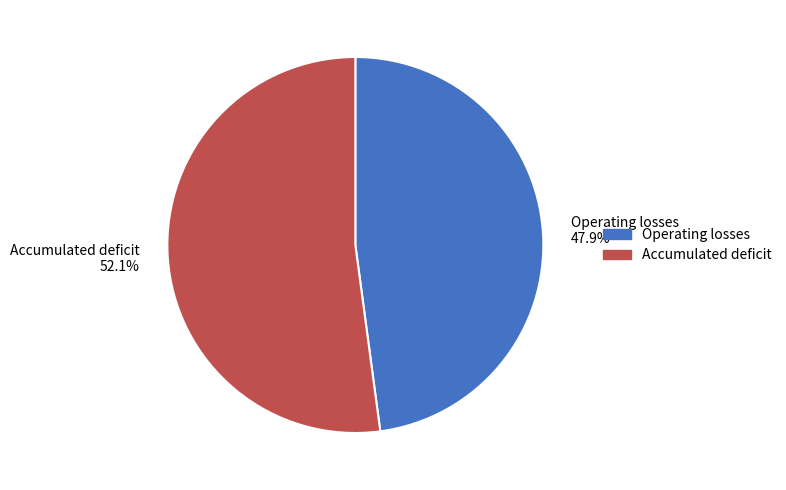

To the nearest percent, what is the combined percentage of Operating losses and Accumulated deficit?

100%